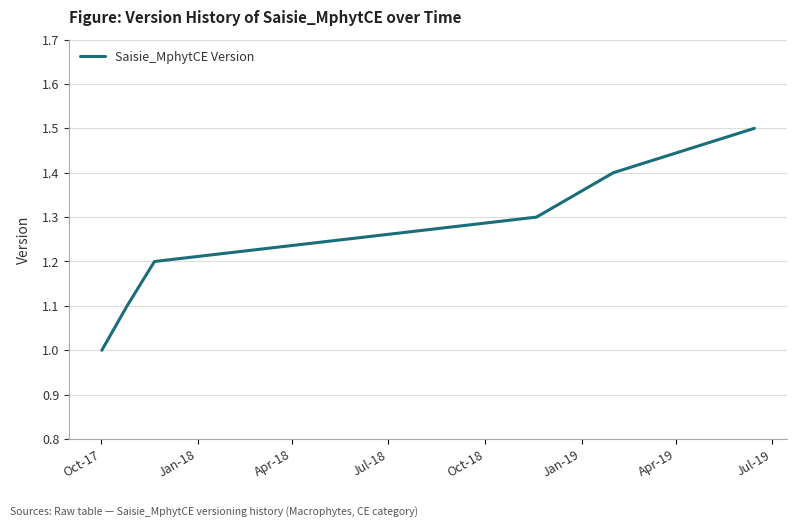

What is the smallest value displayed?

1.0